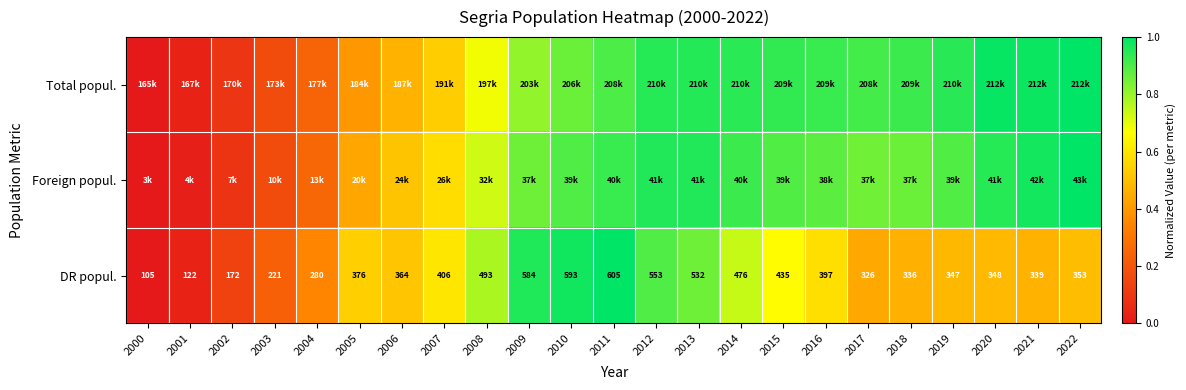

How many values in the DR popul. series are below 364?

11